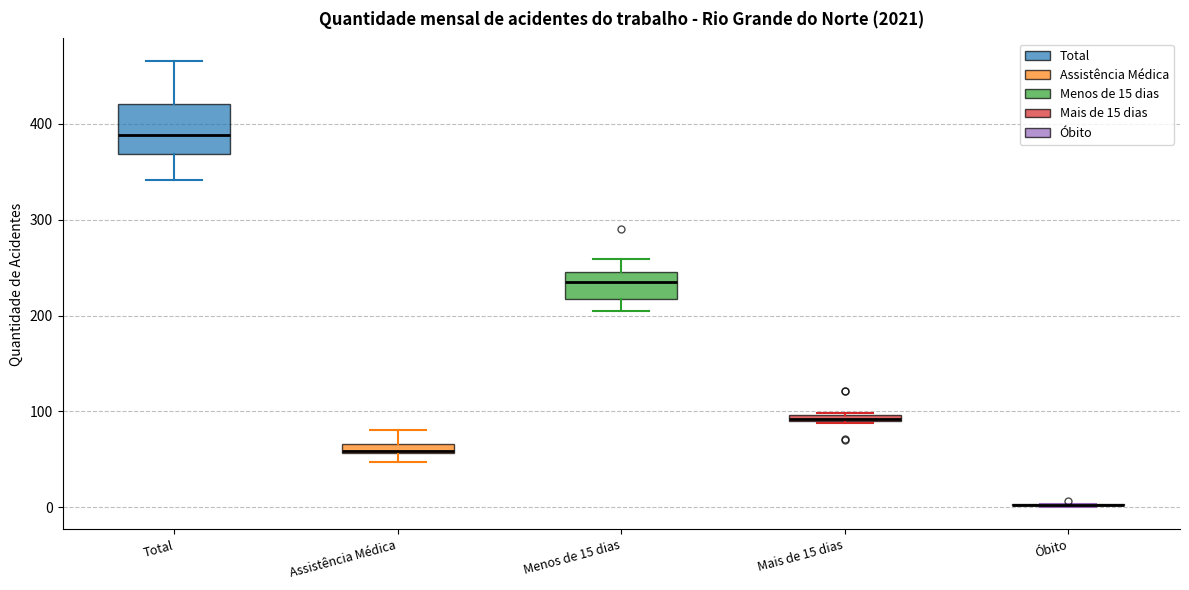

Which box is the tallest, from its lower edge to its upper edge?

Total